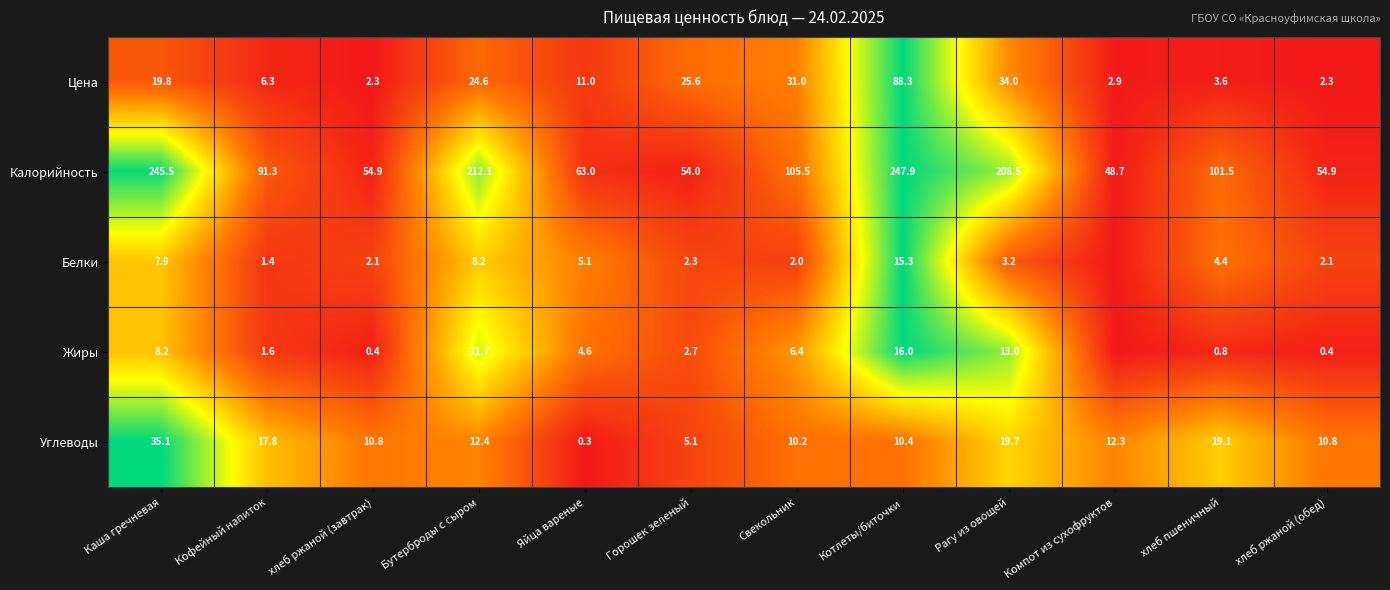

What is the total value across all series at хлеб ржаной (завтрак)?

70.5